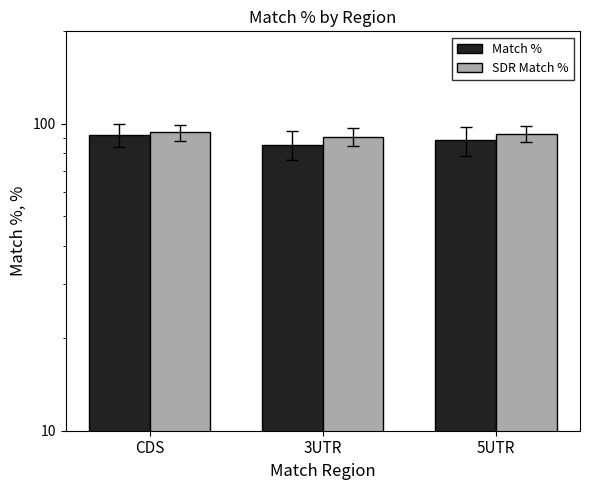

Rank the series by their maximum value, from highest to lowest.

SDR Match %, Match %